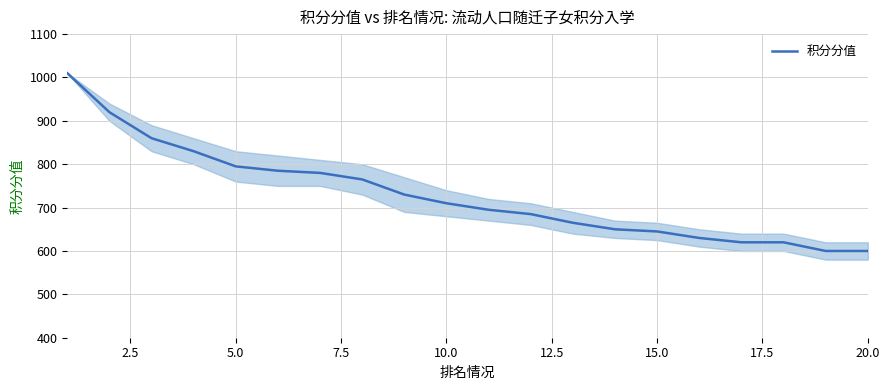

How many lines are shown in the chart?

1